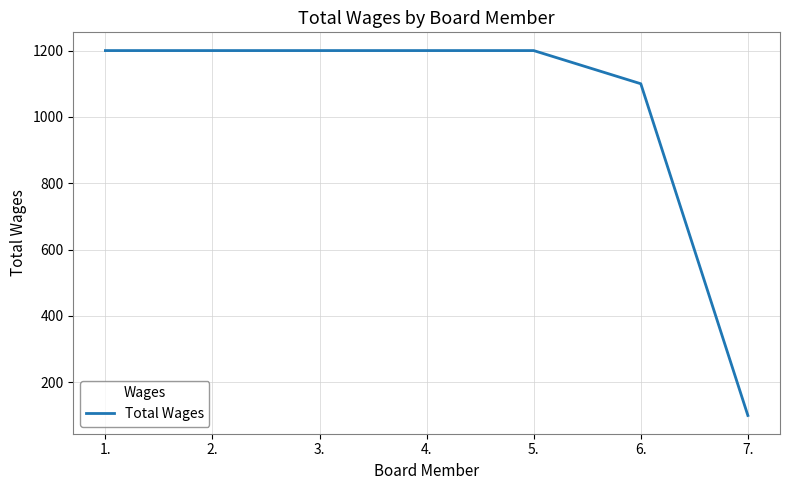

Reading right to left, extract all data points from this chart.

7.=100	6.=1100	5.=1200	4.=1200	3.=1200	2.=1200	1.=1200